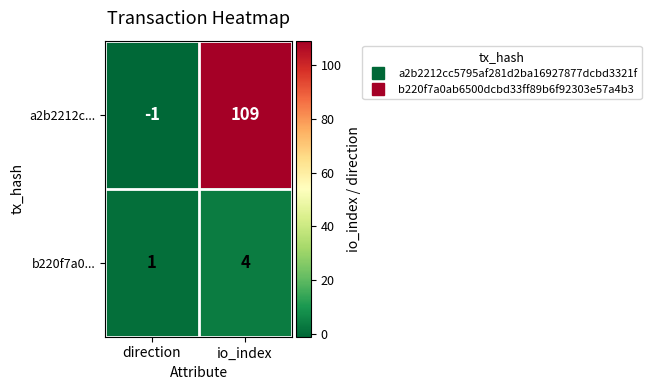

Which category has the lowest value in the a2b2212c... series?

direction